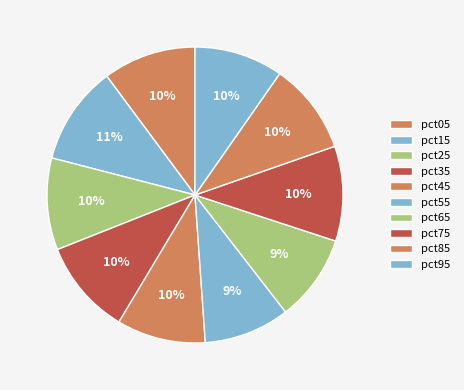

What is the total percentage of pct65 and pct75?

19.9%